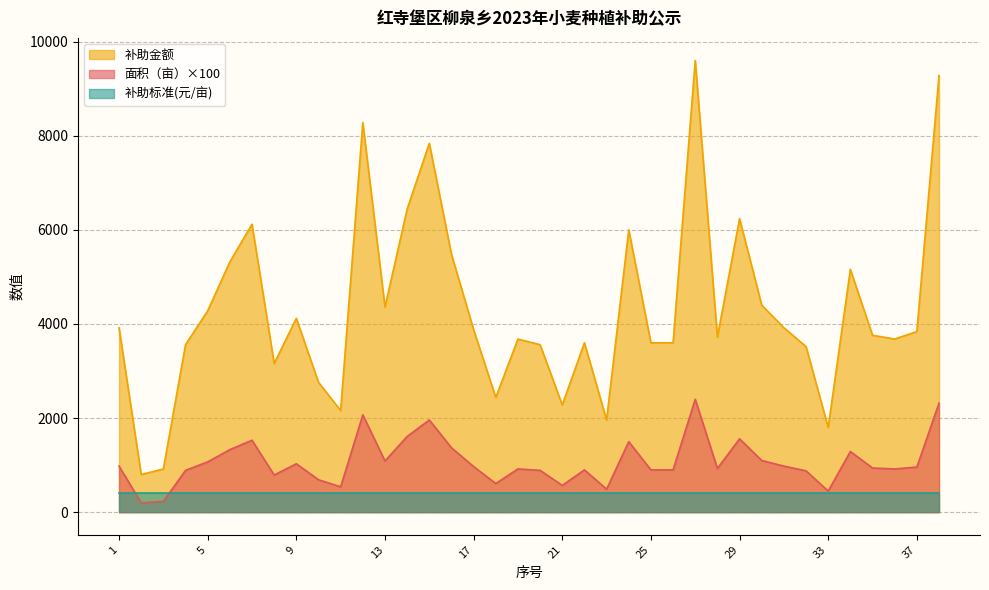

Which series has the largest total across all categories?

补助金额